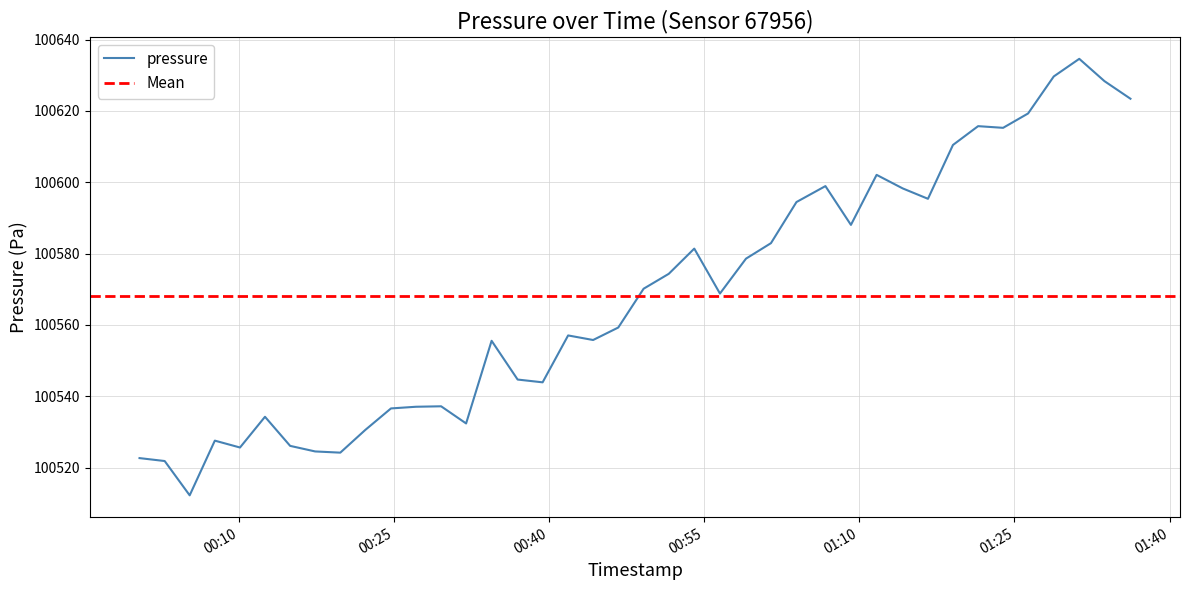

What is the highest value of the pressure series?

100634.6